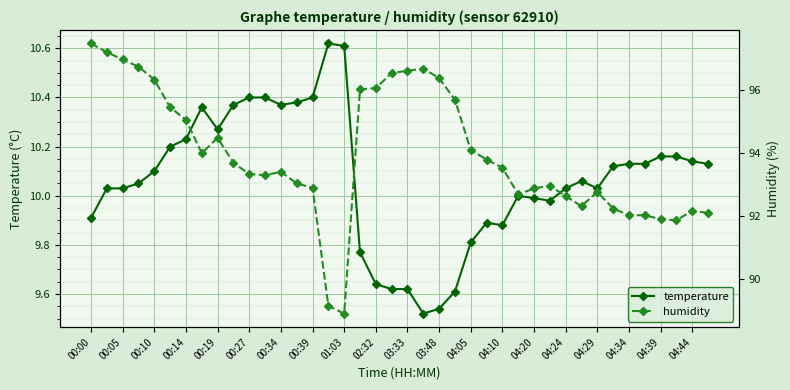

How many lines are shown in the chart?

2